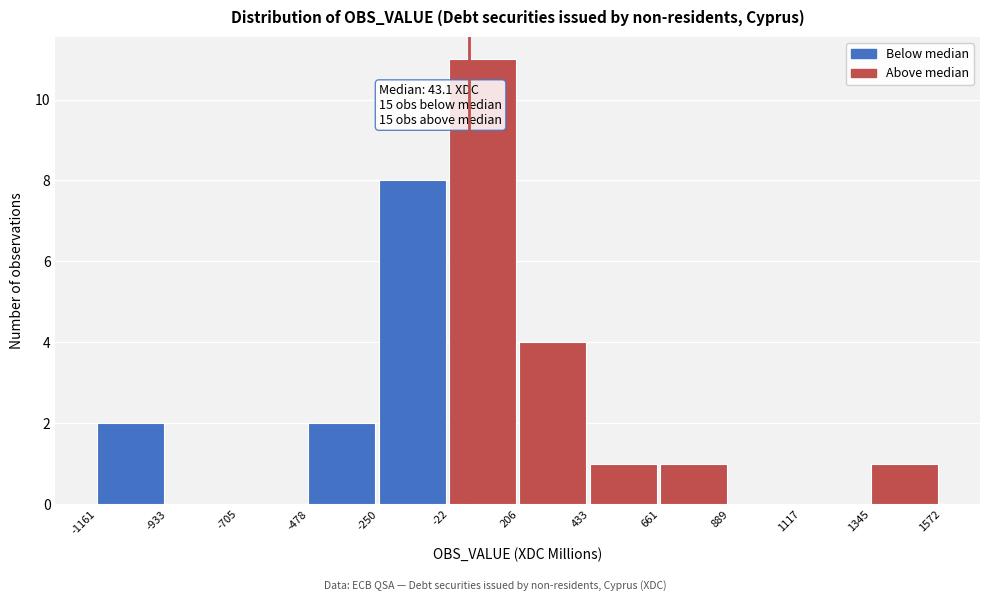

Which range on the x-axis has the tallest bar?

-22 to 206